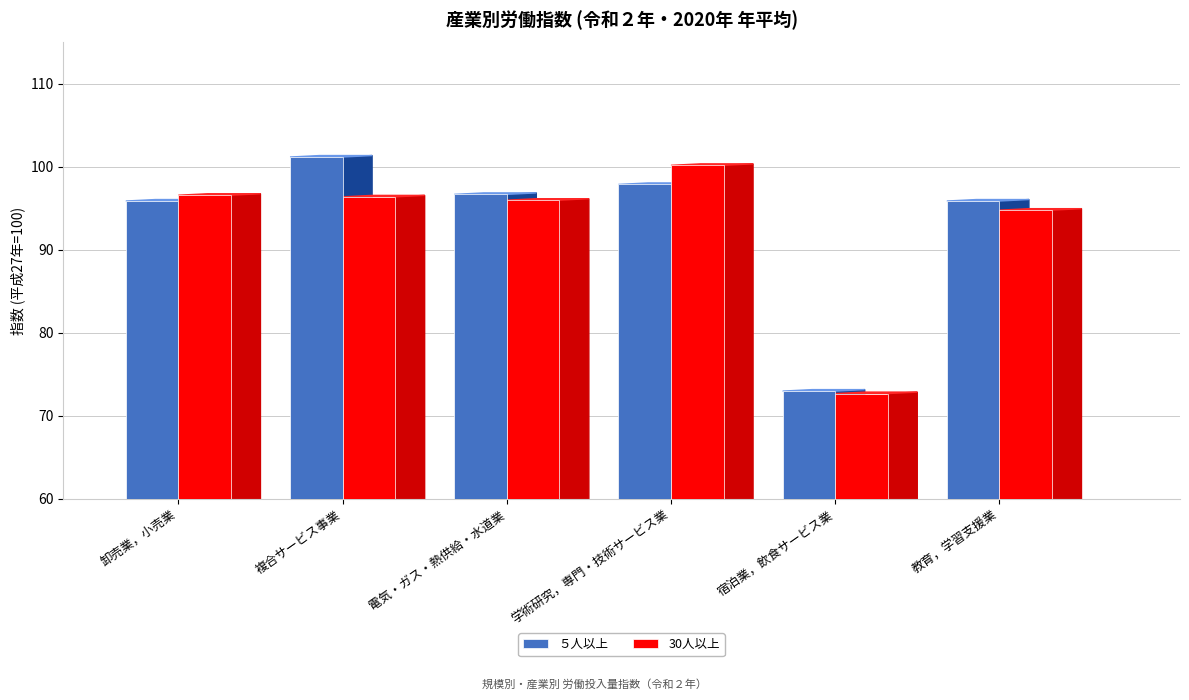

True or false: 30人以上 has a value of 44.1 at 教育，学習支援業.

False